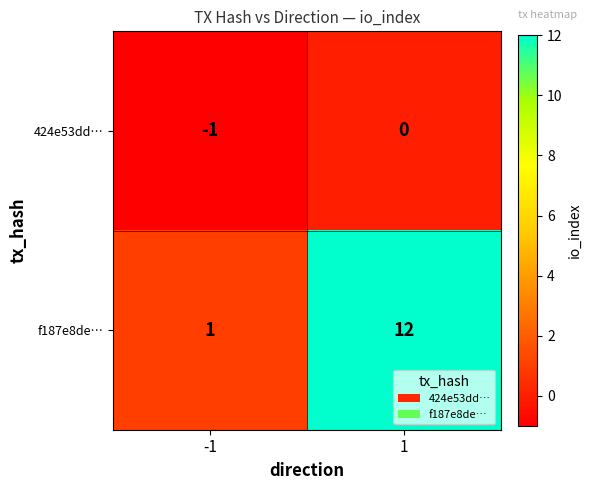

What is the total value across all series at 1?

12